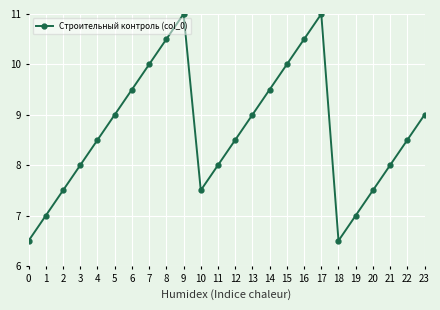

Does the chart display data point markers on the line(s)?

Yes